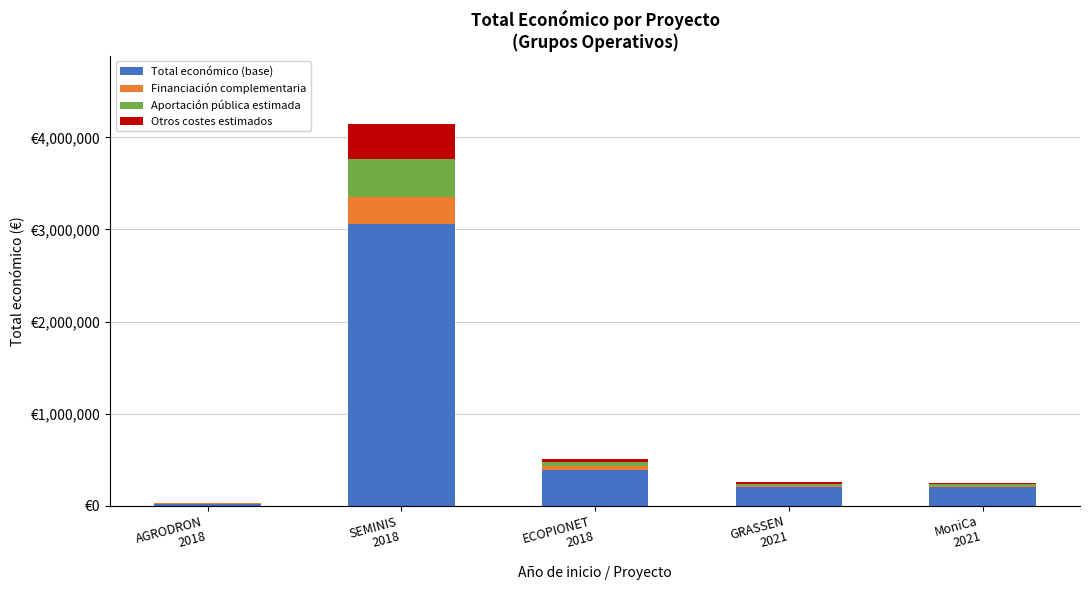

Where does the Financiación complementaria series first go above 17884?

SEMINIS
2018